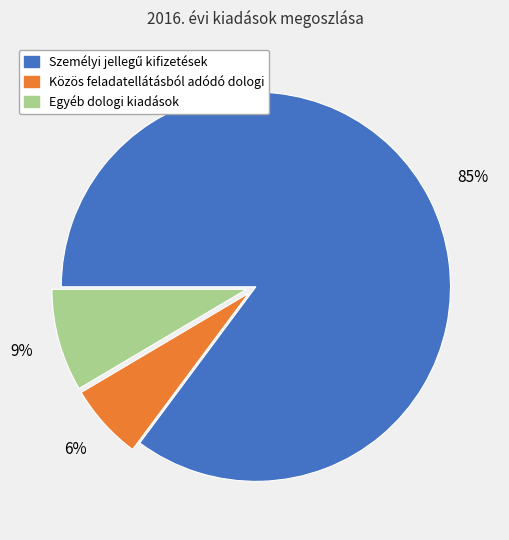

Do Egyéb dologi kiadások and Közös feladatellátásból adódó dologi together represent more than half of the pie?

No